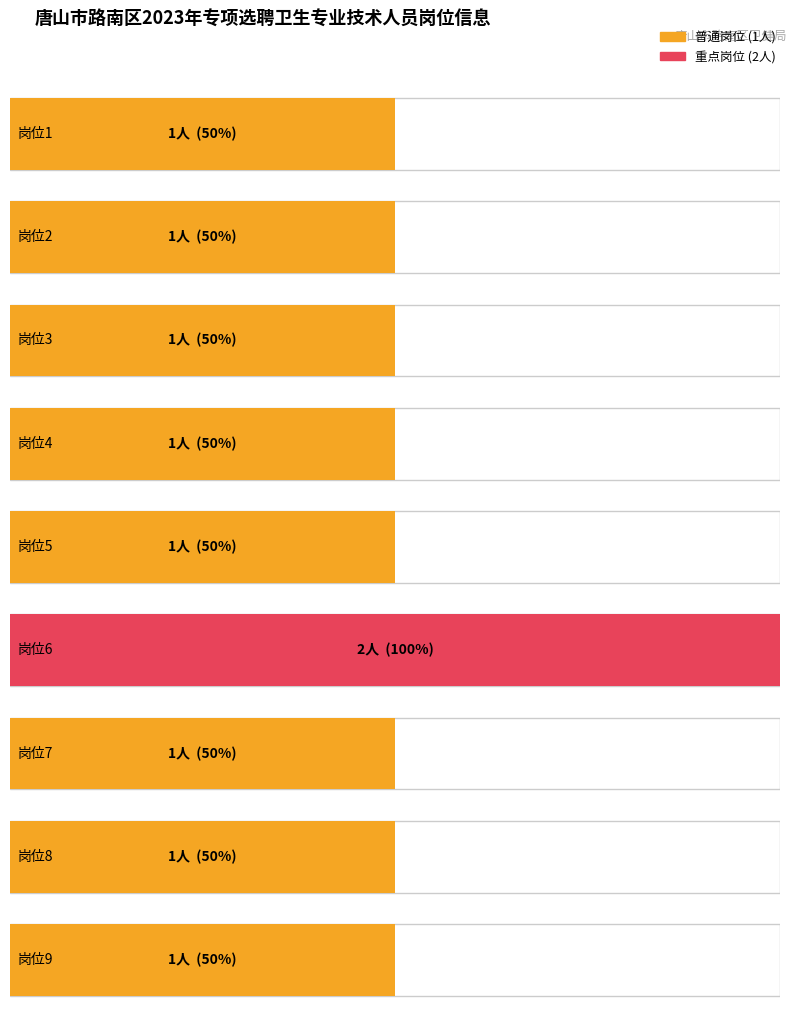

Are the bars grouped side by side (vs. stacked)?

No